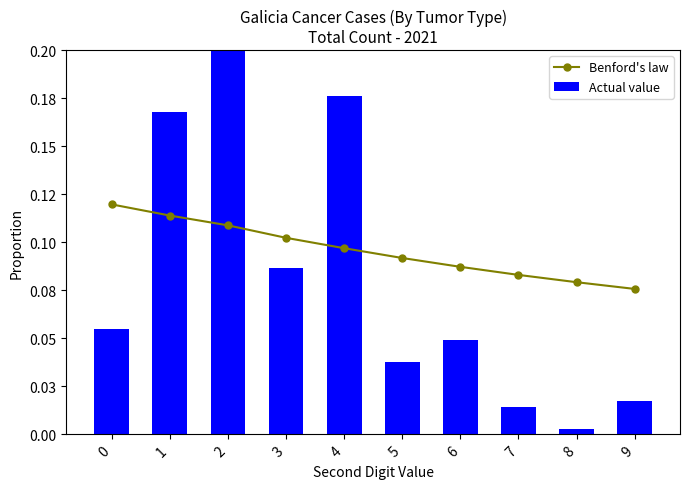

What is the maximum value shown in the chart?

0.4